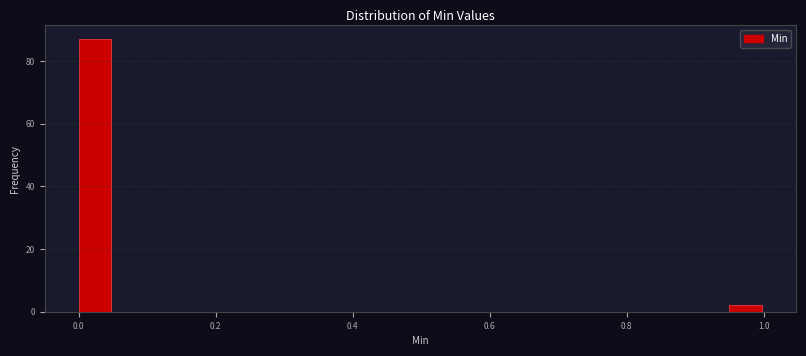

Around what value on the x-axis is the tallest bar? Give the approximate position of its centre, as read against the axis.

0.02